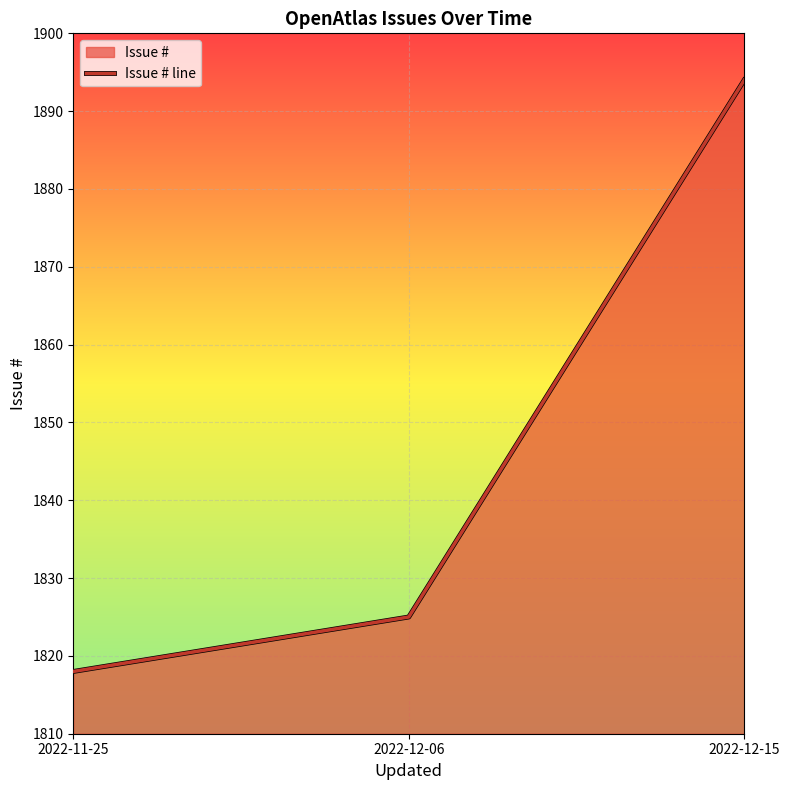

At which label does the data first exceed 1825?

2022-12-15